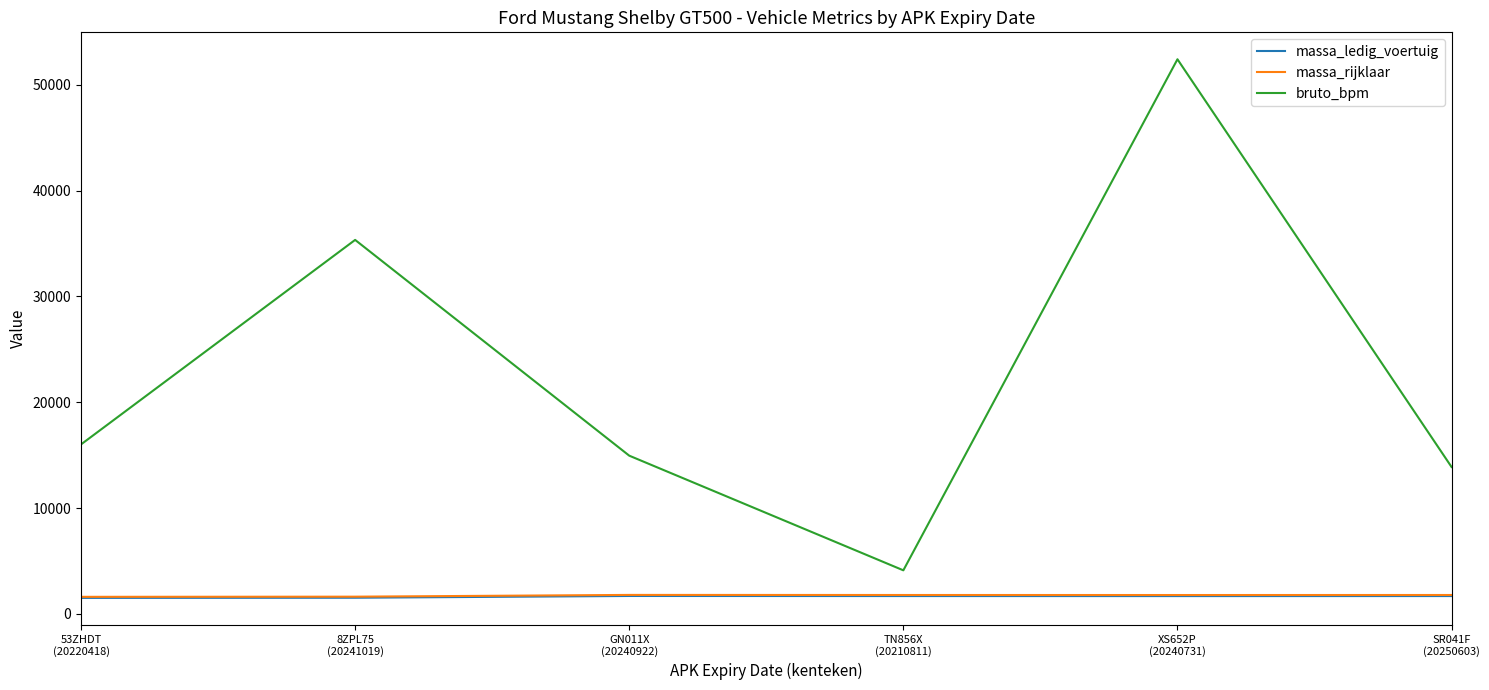

True or false: bruto_bpm and massa_rijklaar intersect in this chart.

False